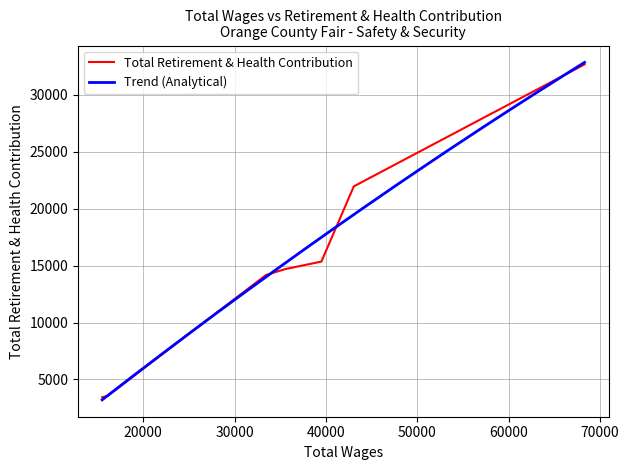

What is the lowest value of the Total Retirement & Health Contribution series?

3428